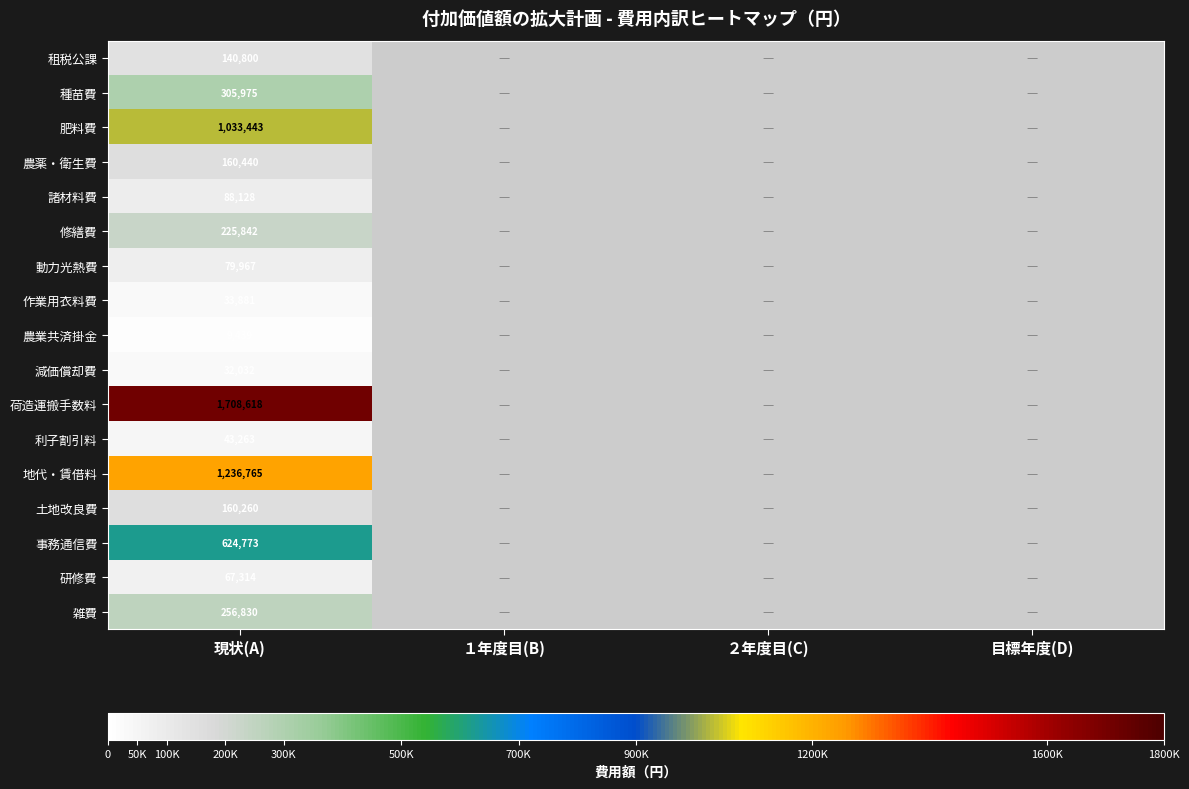

Is it true that 種苗費 equals 125157 at 現状(A)?

False